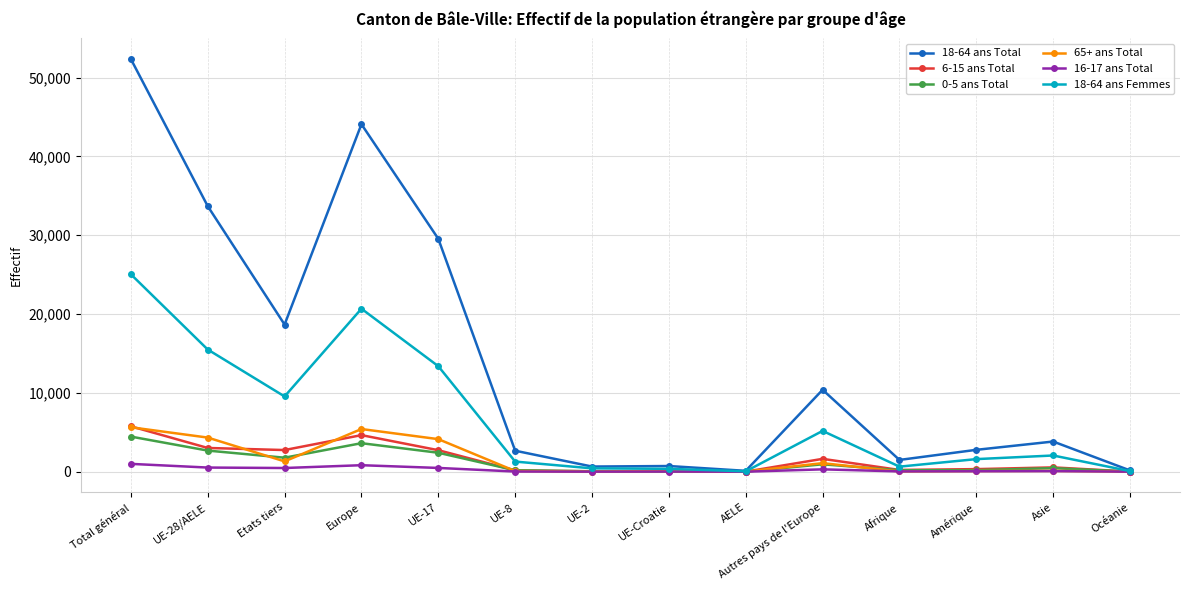

The value of 65+ ans Total at UE-17 is 6929. True or false?

False